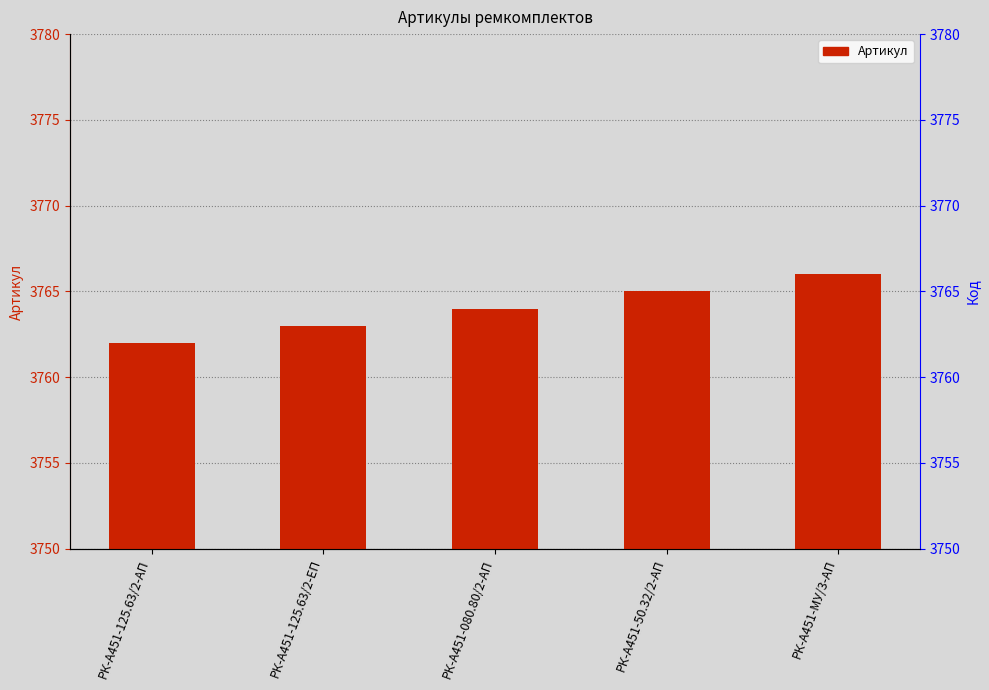

True or false: the data shows 3764 at РК-А451-080.80/2-АП.

True